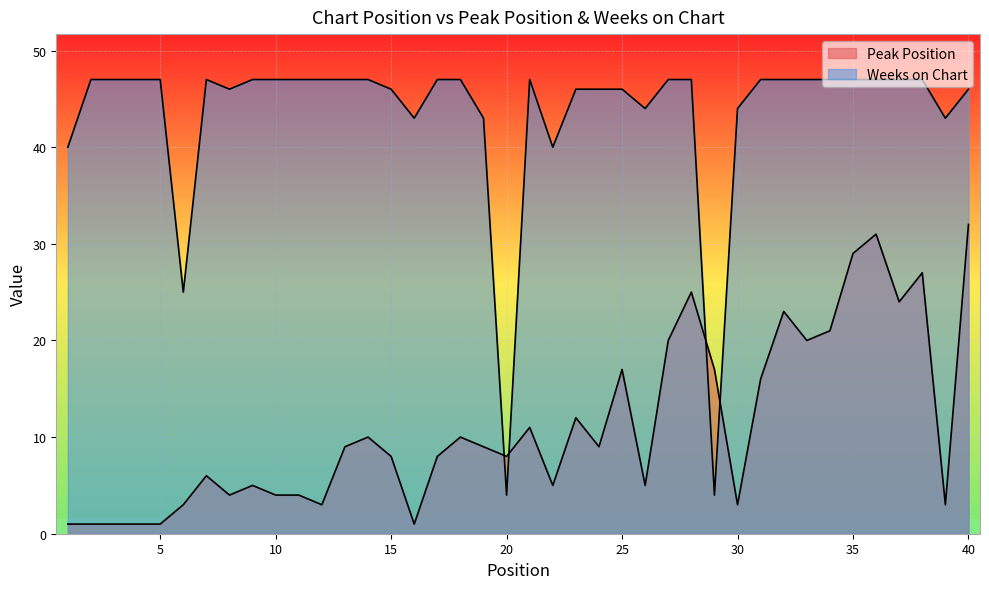

Reading right to left, transcribe all the data shown in this chart.

Peak Position: 40=32	39=3	38=27	37=24	36=31	35=29	34=21	33=20	32=23	31=16	30=3	29=17	28=25	27=20	26=5	25=17	24=9	23=12	22=5	21=11	20=8	19=9	18=10	17=8	16=1	15=8	14=10	13=9	12=3	11=4	10=4	9=5	8=4	7=6	6=3	5=1	4=1	3=1	2=1	1=1
Weeks on Chart: 40=46	39=43	38=47	37=47	36=47	35=47	34=47	33=47	32=47	31=47	30=44	29=4	28=47	27=47	26=44	25=46	24=46	23=46	22=40	21=47	20=4	19=43	18=47	17=47	16=43	15=46	14=47	13=47	12=47	11=47	10=47	9=47	8=46	7=47	6=25	5=47	4=47	3=47	2=47	1=40